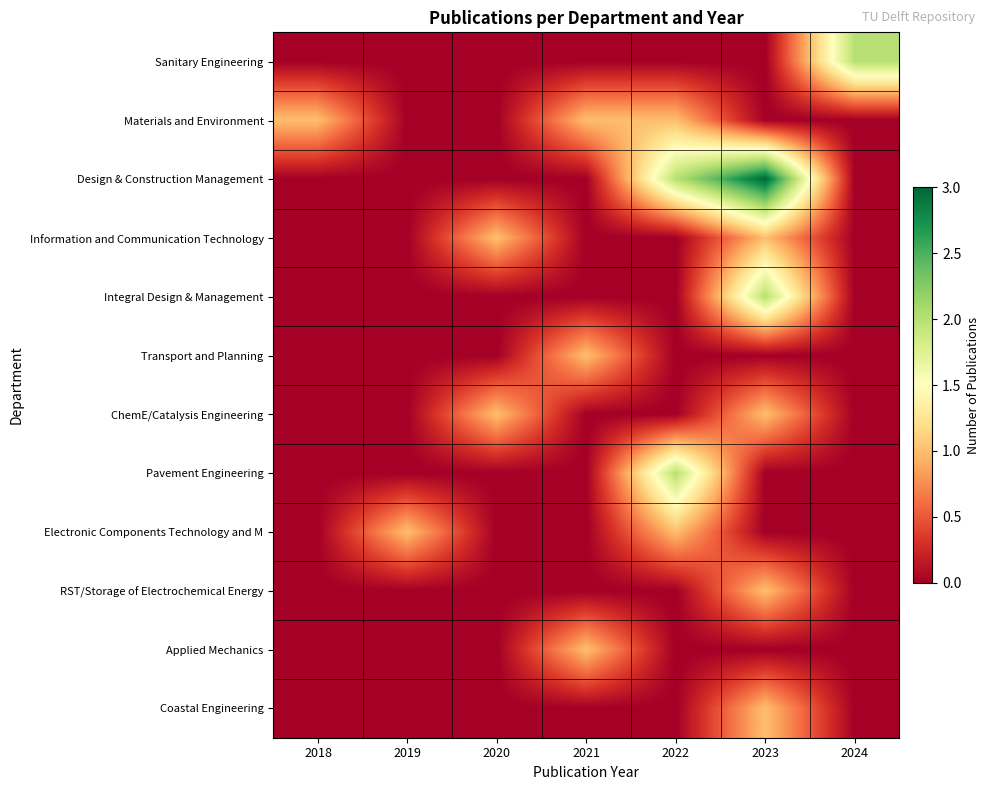

Between 2022 and 2021, which is larger?

2022